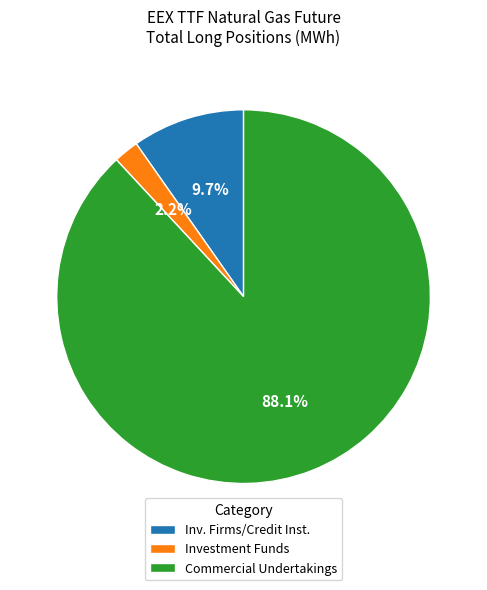

Which has a higher value, Investment Funds or Inv. Firms/Credit Inst.?

Inv. Firms/Credit Inst.